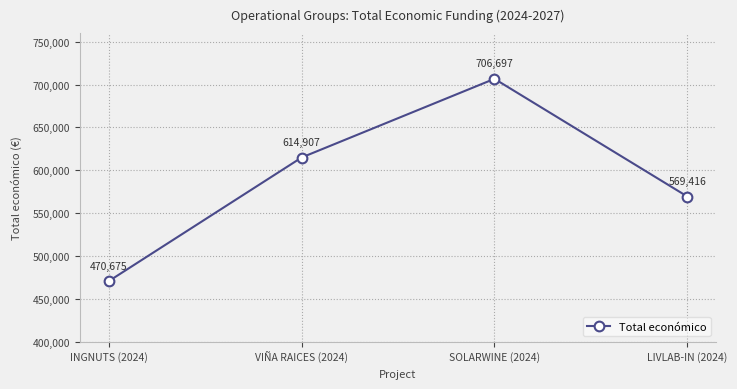

Which has a higher value, VIÑA RAICES (2024) or LIVLAB-IN (2024)?

VIÑA RAICES (2024)